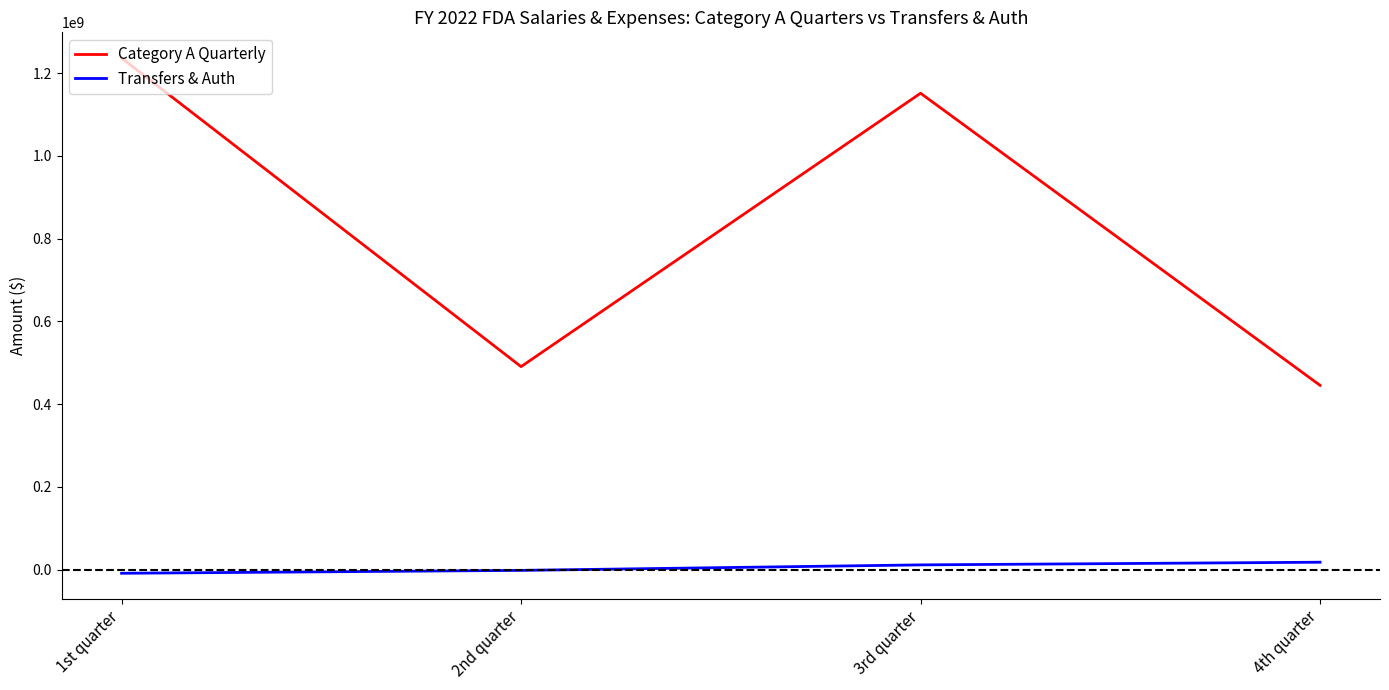

List the series in order of their peak value, highest first.

Category A Quarterly, Transfers & Auth